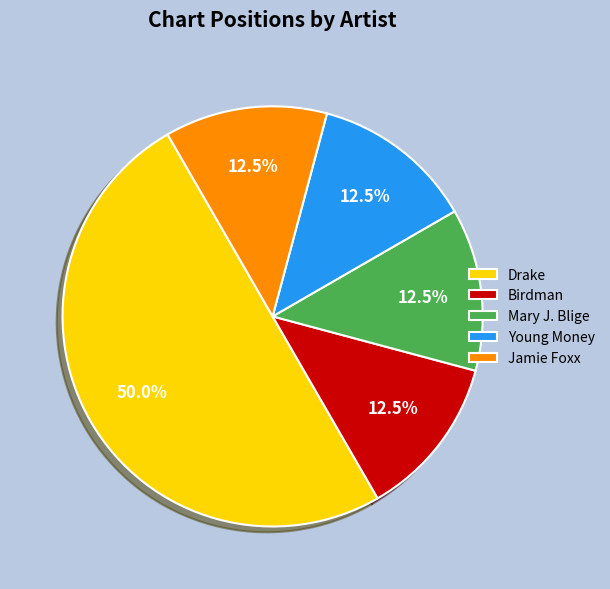

What is the largest slice in the pie chart?

Drake